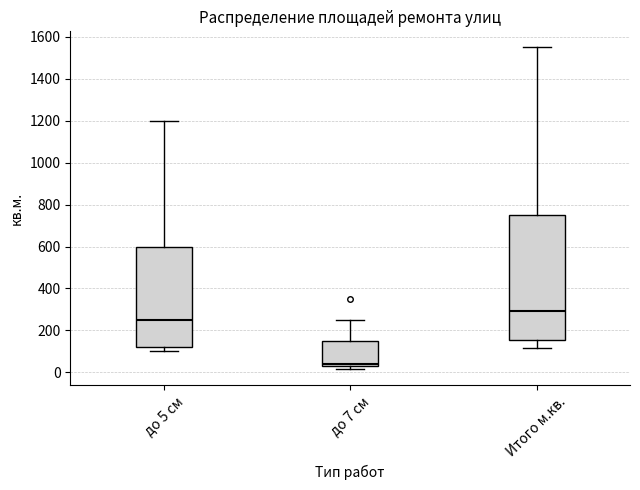

Which box is the tallest, from its lower edge to its upper edge?

Итого м.кв.